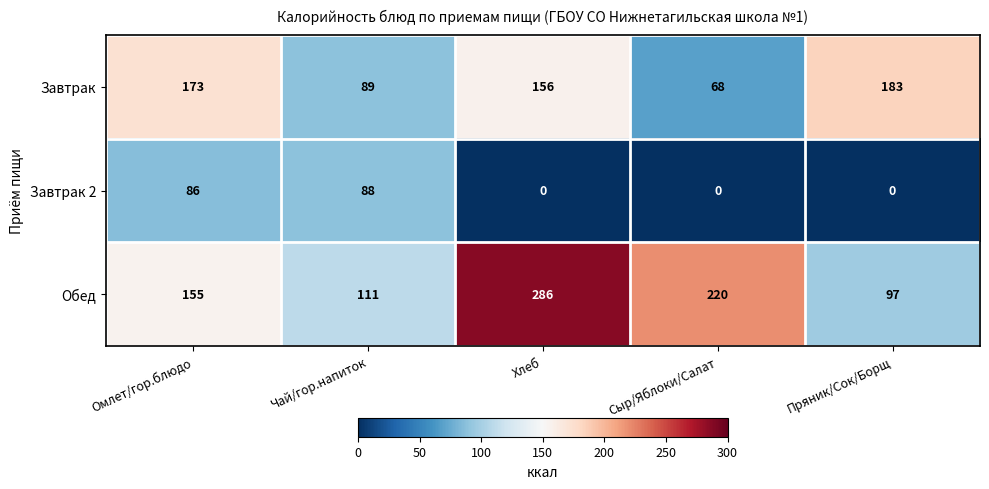

Which series has the largest total across all categories?

Обед